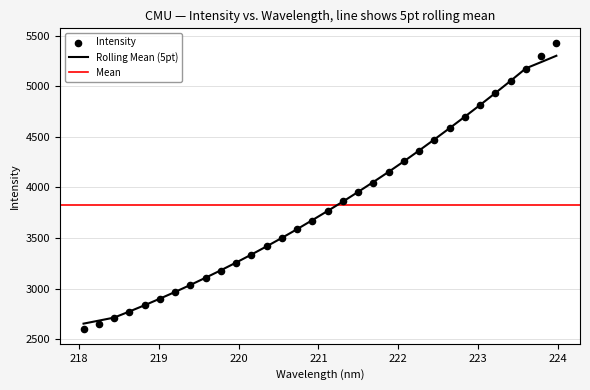

What is the change in value from 218.2508 to 221.3083?

+1207.4